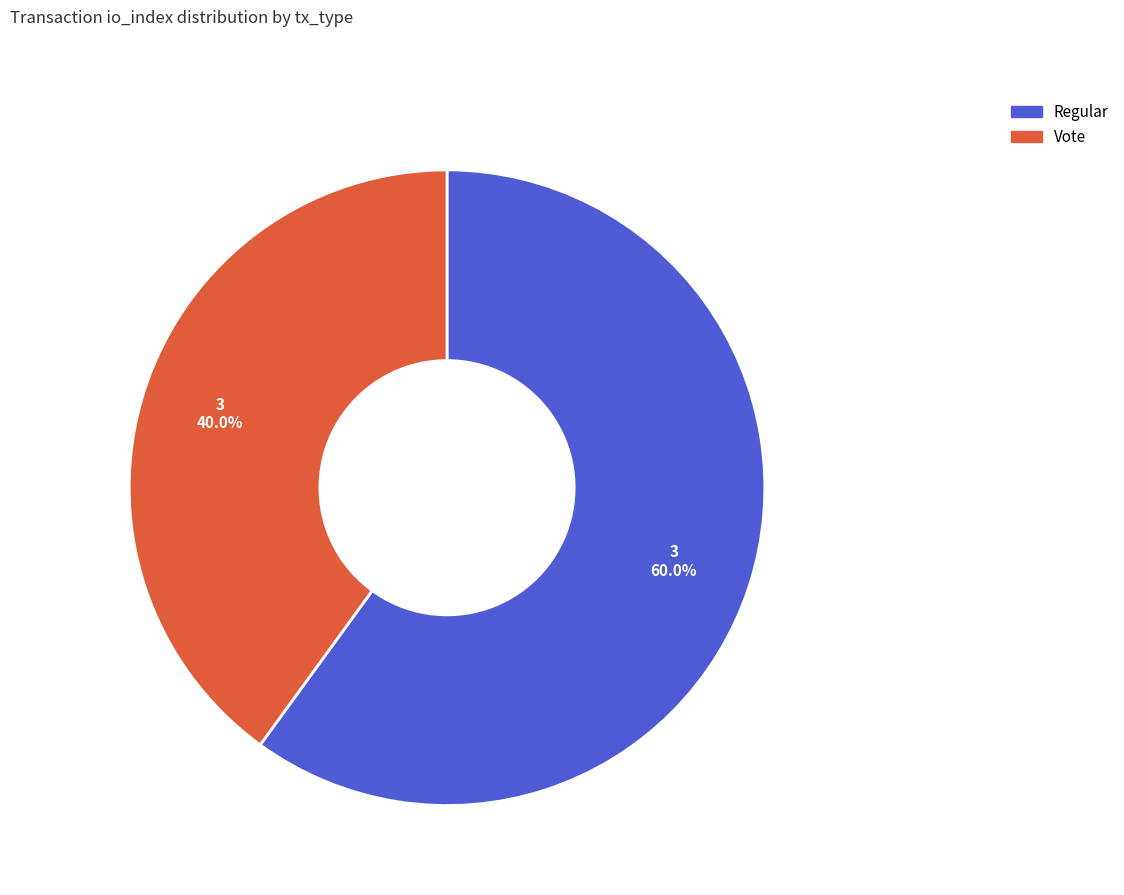

Is there a majority slice in this chart?

Yes